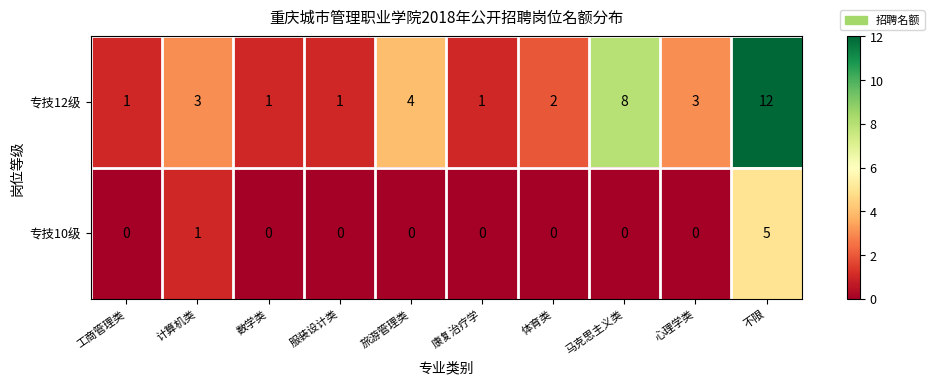

Reading right to left, what are all the values shown in this chart?

专技12级: 不限=12	心理学类=3	马克思主义类=8	体育类=2	康复治疗学=1	旅游管理类=4	服装设计类=1	数学类=1	计算机类=3	工商管理类=1
专技10级: 不限=5	心理学类=0	马克思主义类=0	体育类=0	康复治疗学=0	旅游管理类=0	服装设计类=0	数学类=0	计算机类=1	工商管理类=0